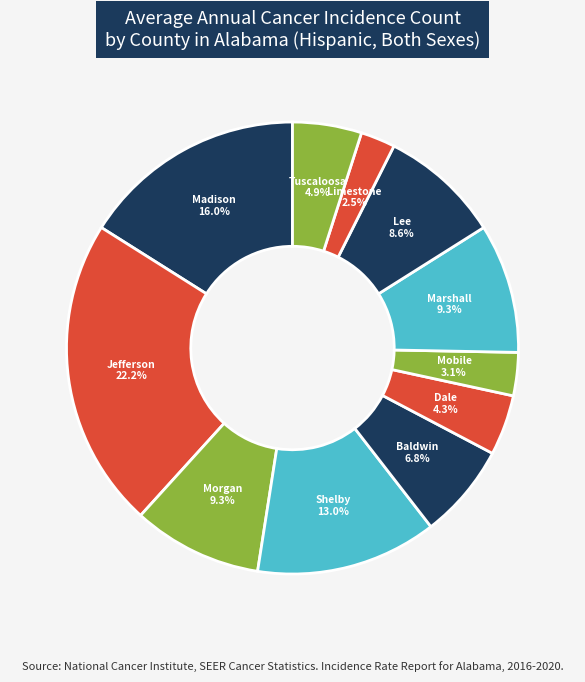

Count the number of slices in the pie.

11